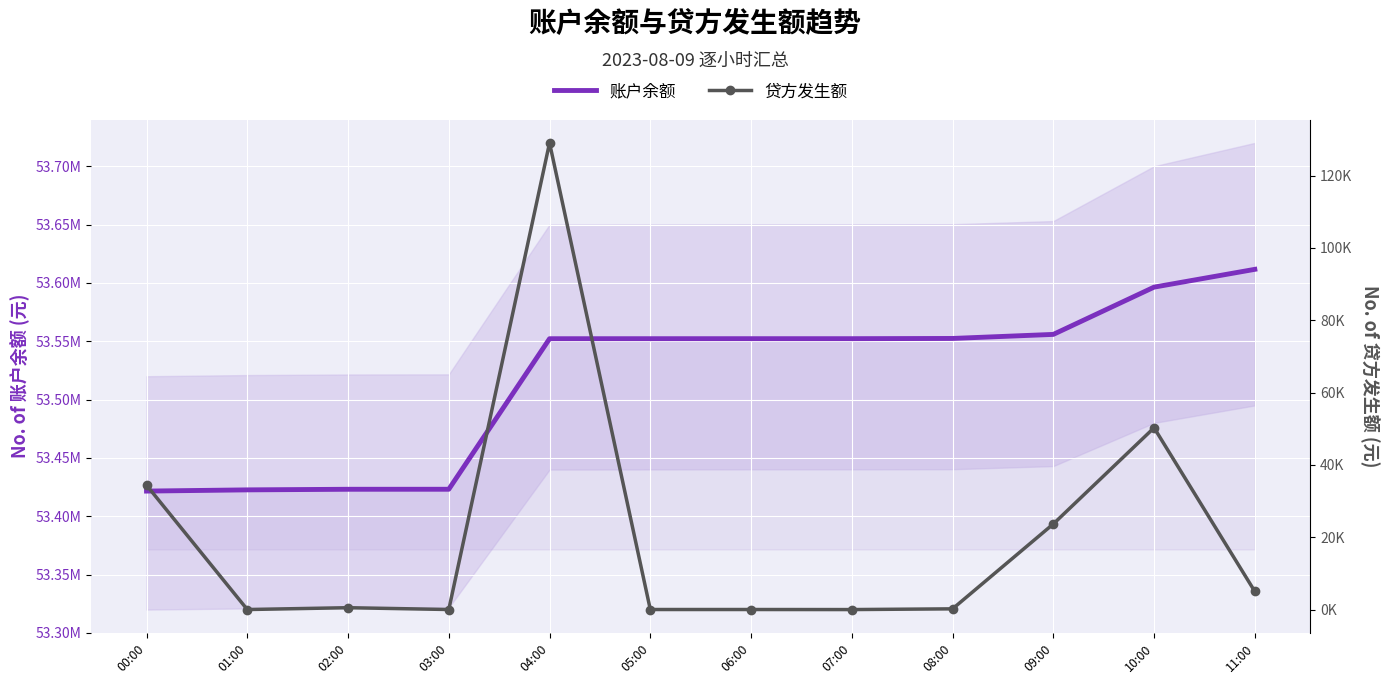

At which category does 贷方发生额 reach its first local valley?

01:00